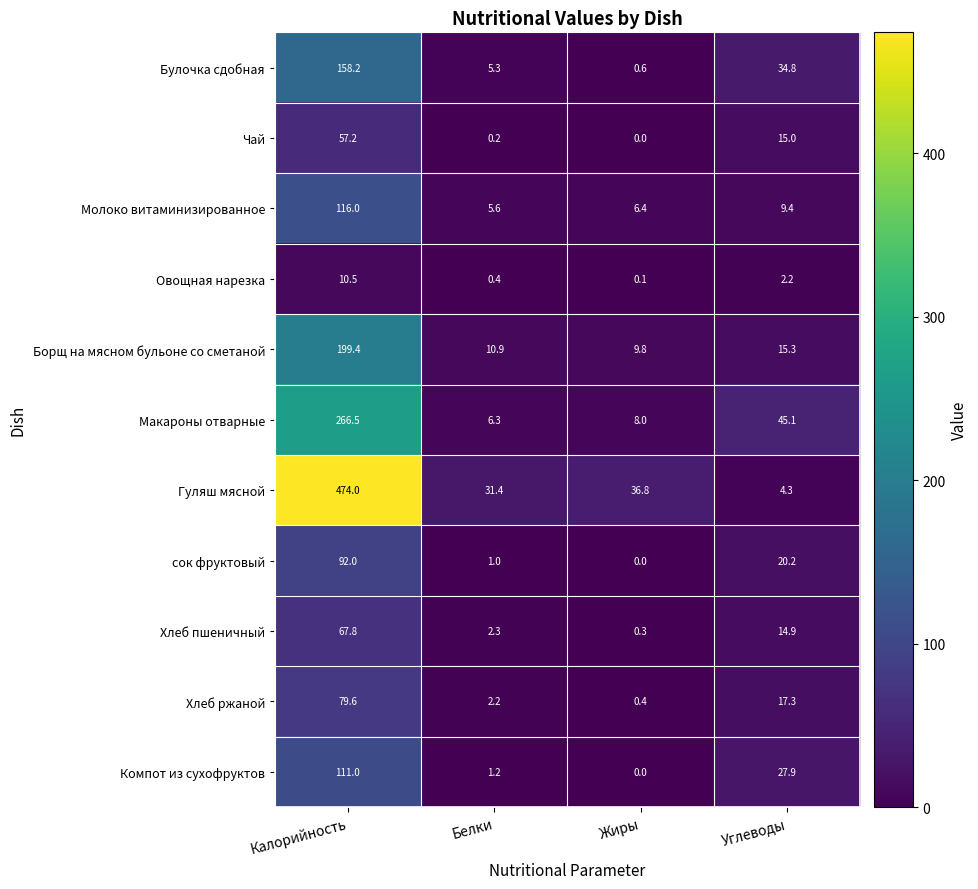

Read the Борщ на мясном бульоне со сметаной value at Жиры.

9.8